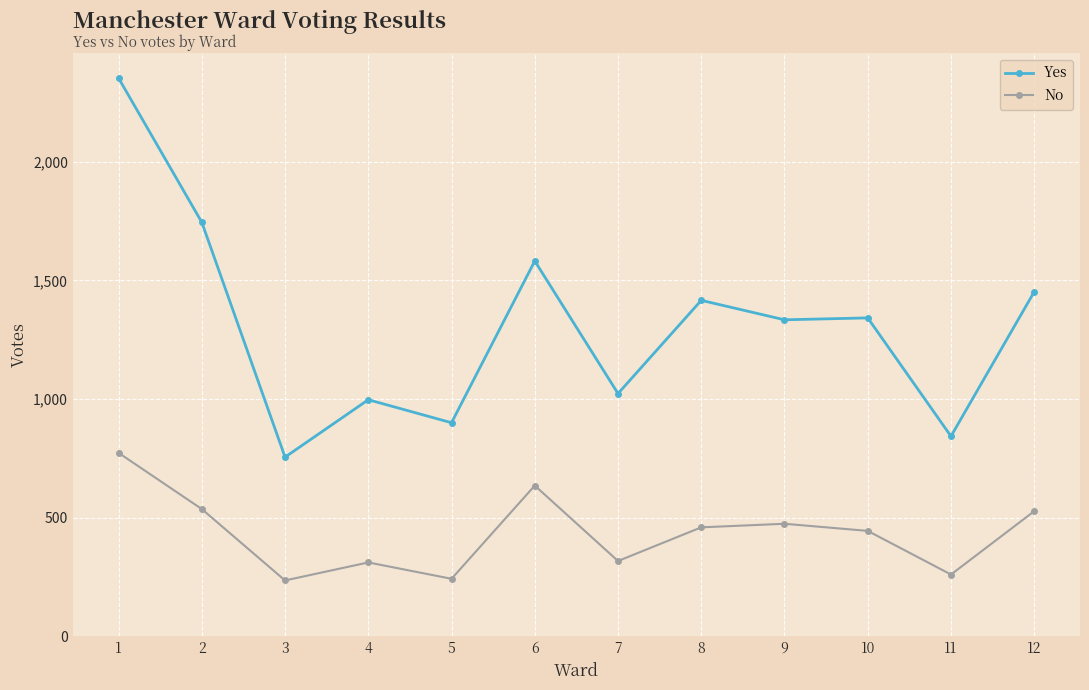

How many values in the No series are below 459?

6